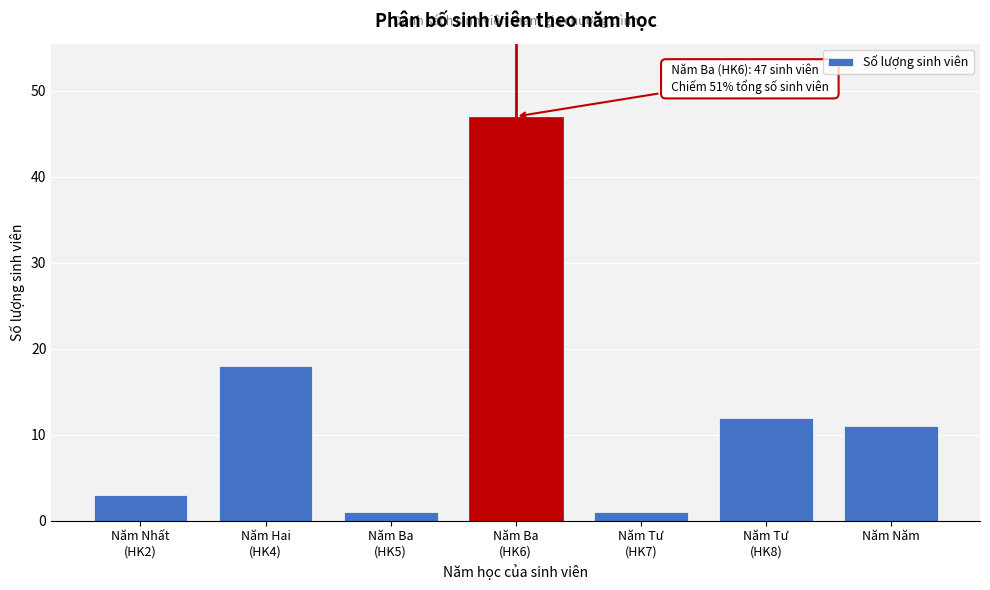

Reading left to right, extract all data points from this chart.

3	18	1	47	1	12	11